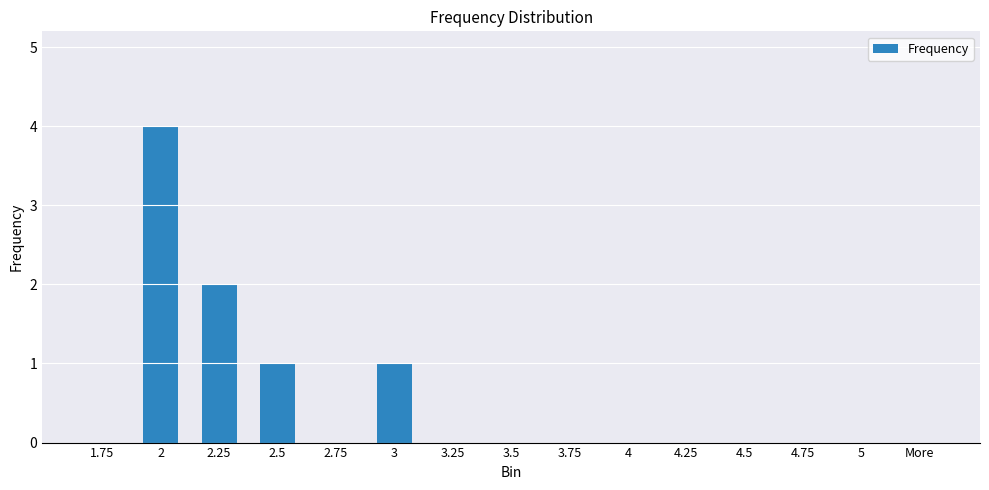

What is the change in value from 1.75 to 2?

+4